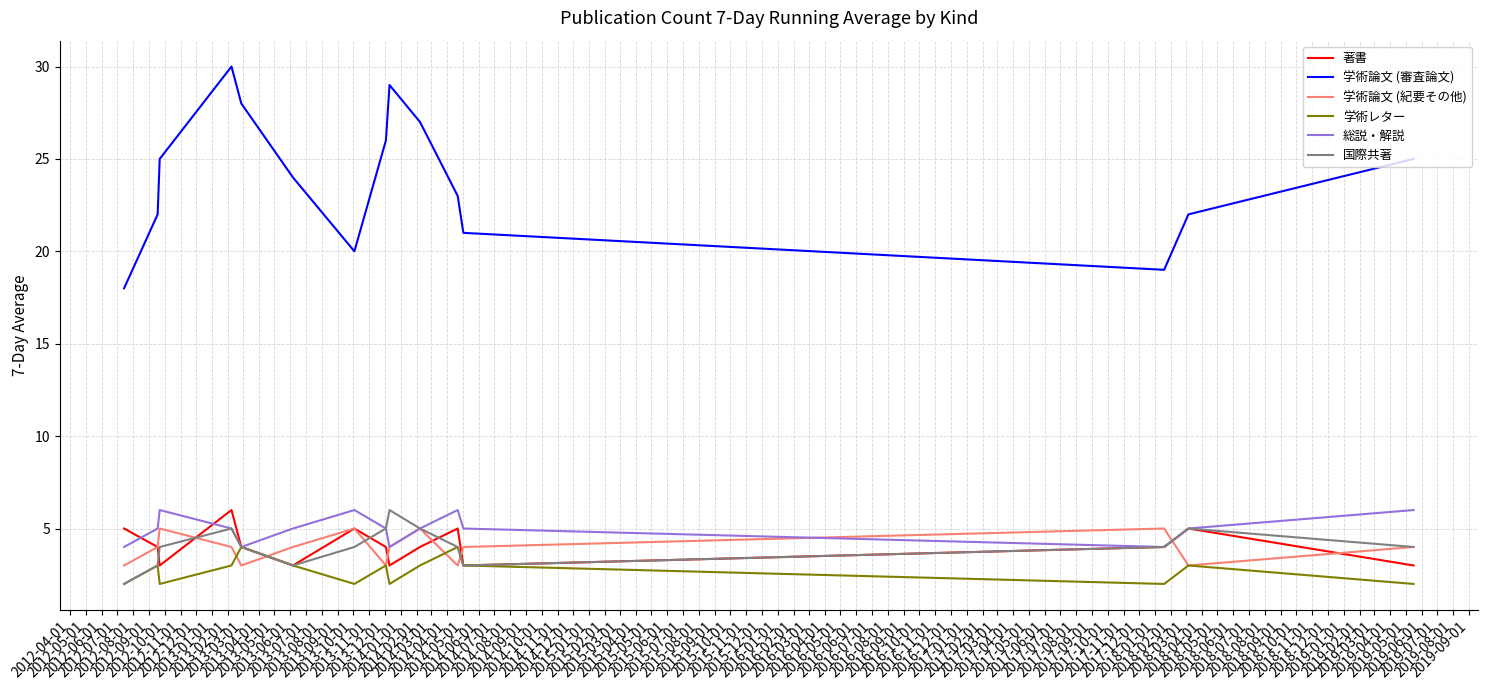

At how many categories does at least one series exceed 10?

15